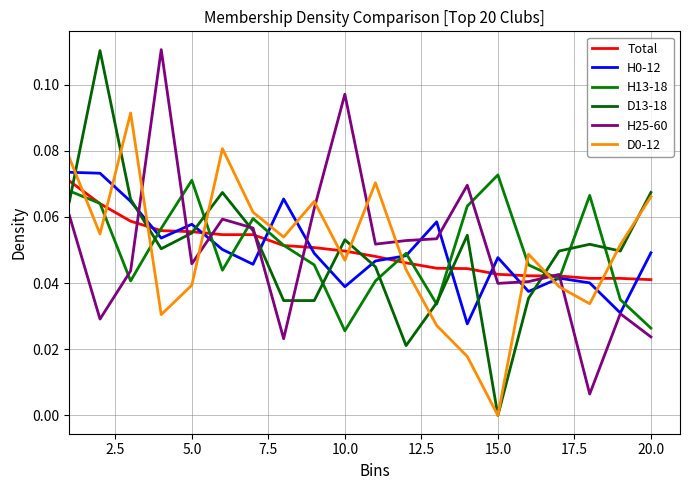

How many lines are shown in the chart?

6